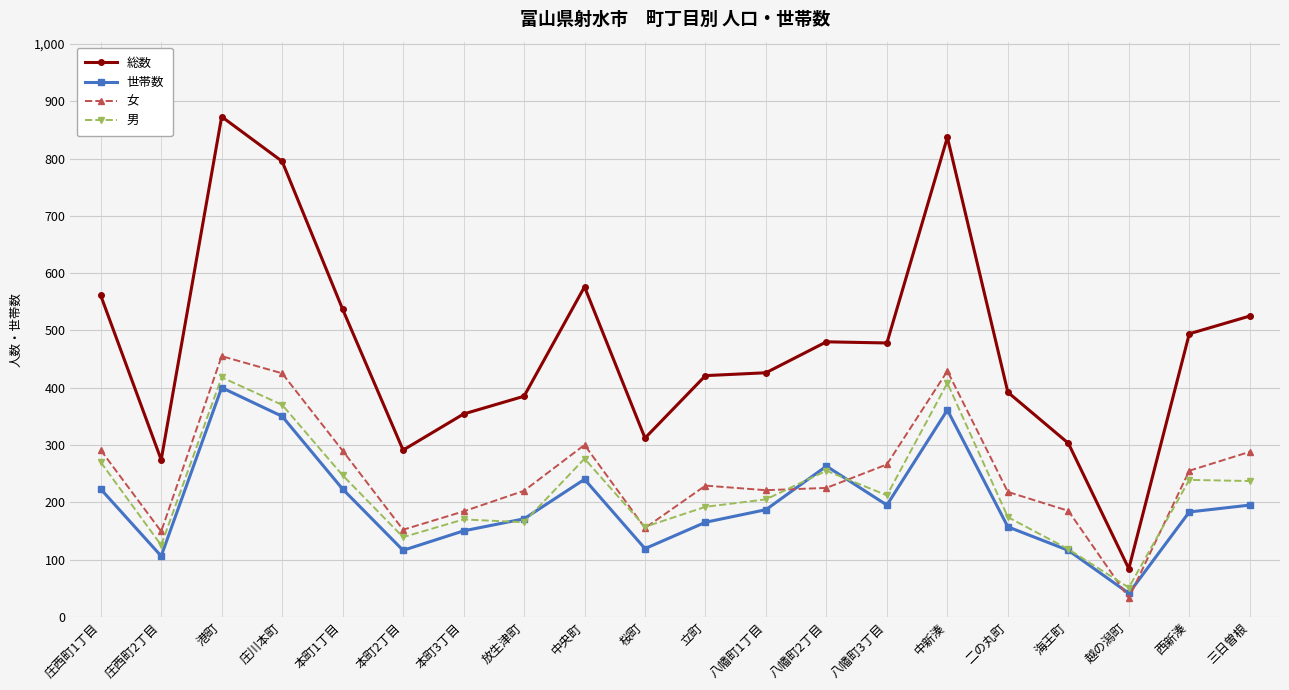

What is the difference between the highest and lowest values at 海王町?

187